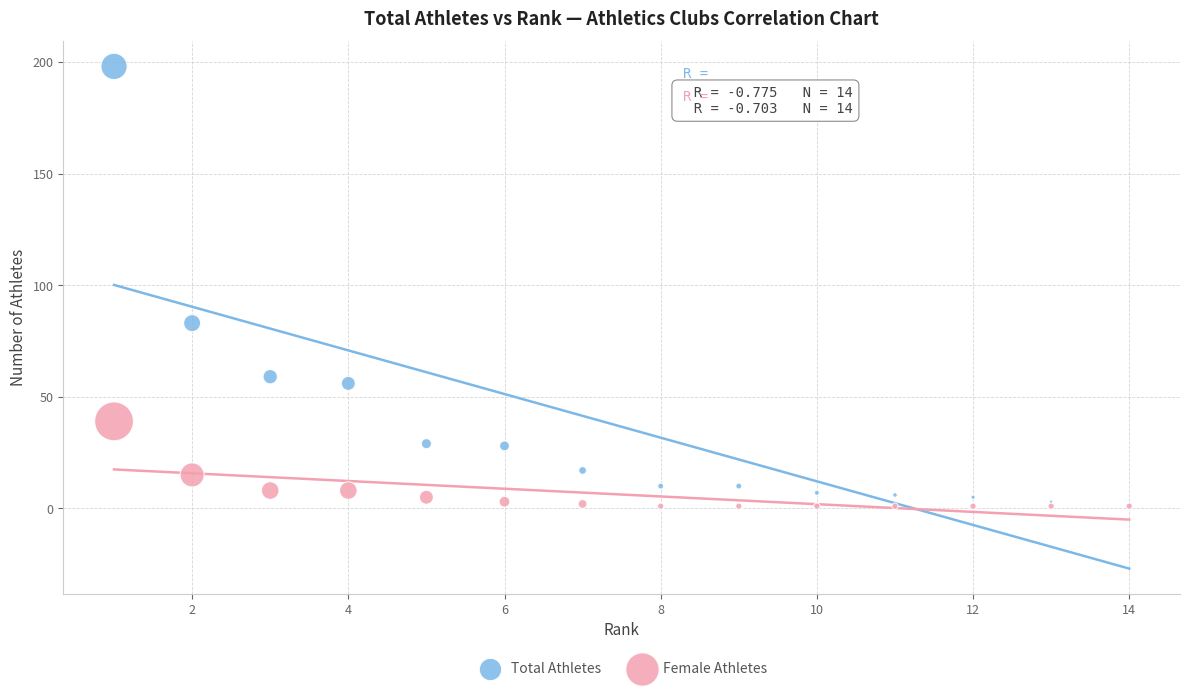

Which series has the widest spread of Y values?

Total Athletes